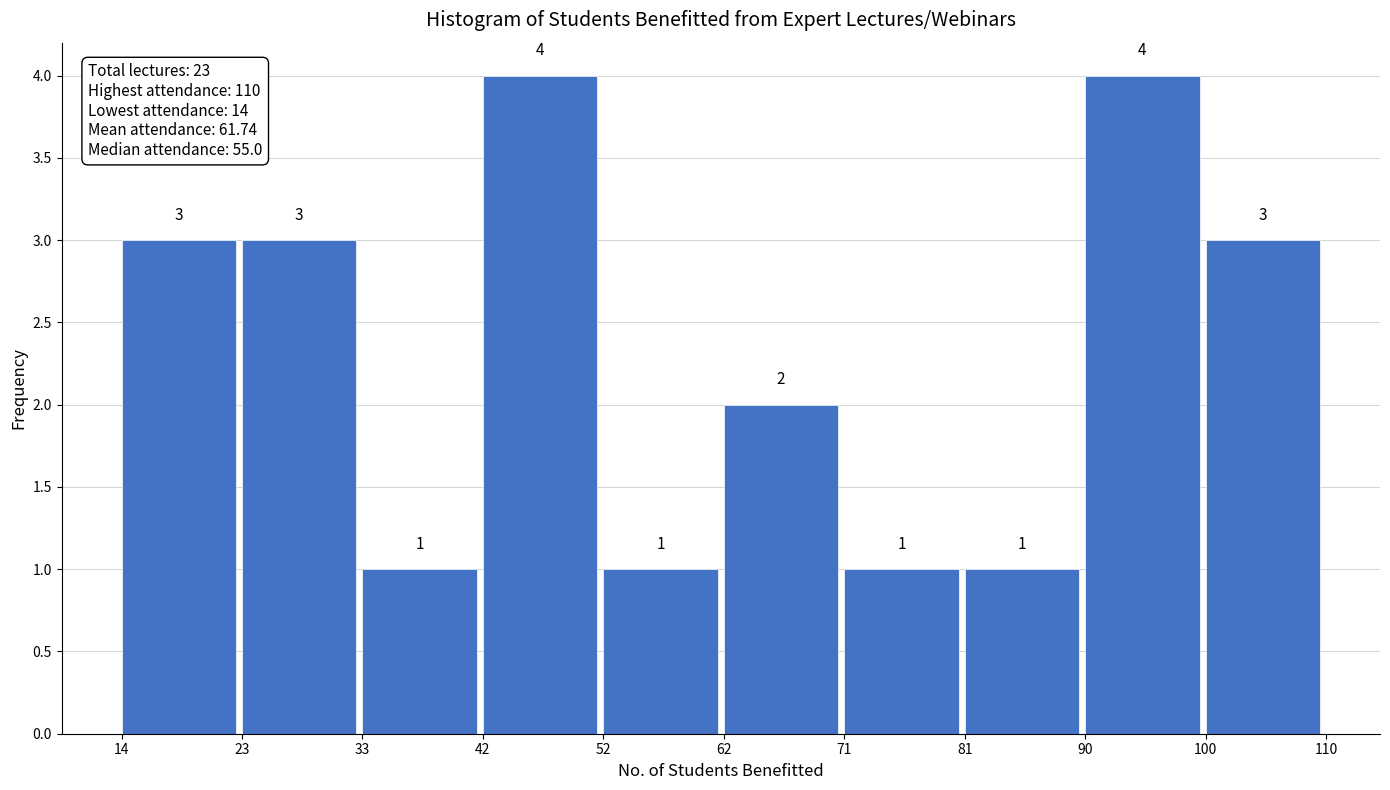

What is the height of the bar covering 90 to 100 on the x-axis?

4